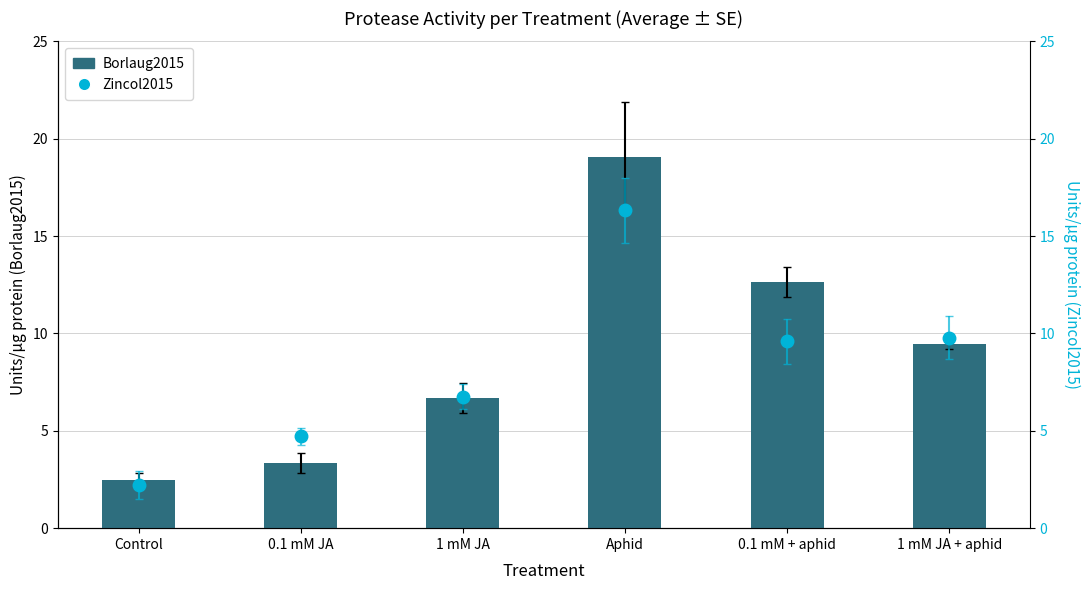

Reading right to left, transcribe all the data shown in this chart.

Borlaug2015: 1 mM JA + aphid=9.5	0.1 mM + aphid=12.6	Aphid=19.1	1 mM JA=6.7	0.1 mM JA=3.3	Control=2.5
Zincol2015: 1 mM JA + aphid=9.8	0.1 mM + aphid=9.6	Aphid=16.3	1 mM JA=6.7	0.1 mM JA=4.7	Control=2.2